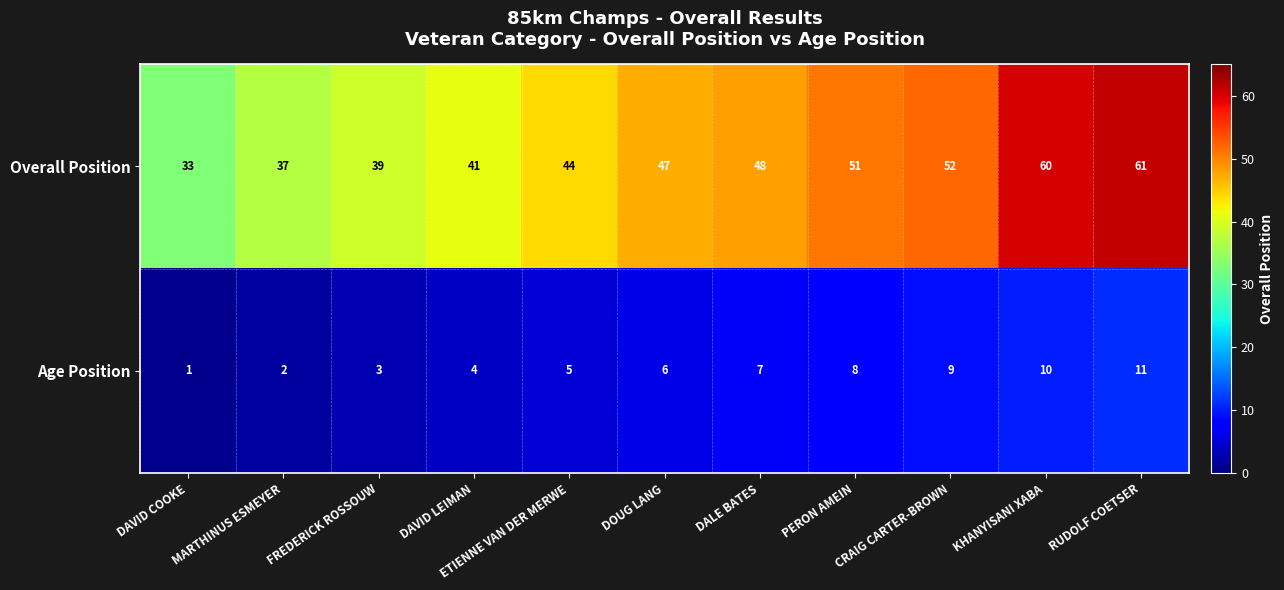

True or false: Overall Position has a value of 44 at ETIENNE VAN DER MERWE.

True